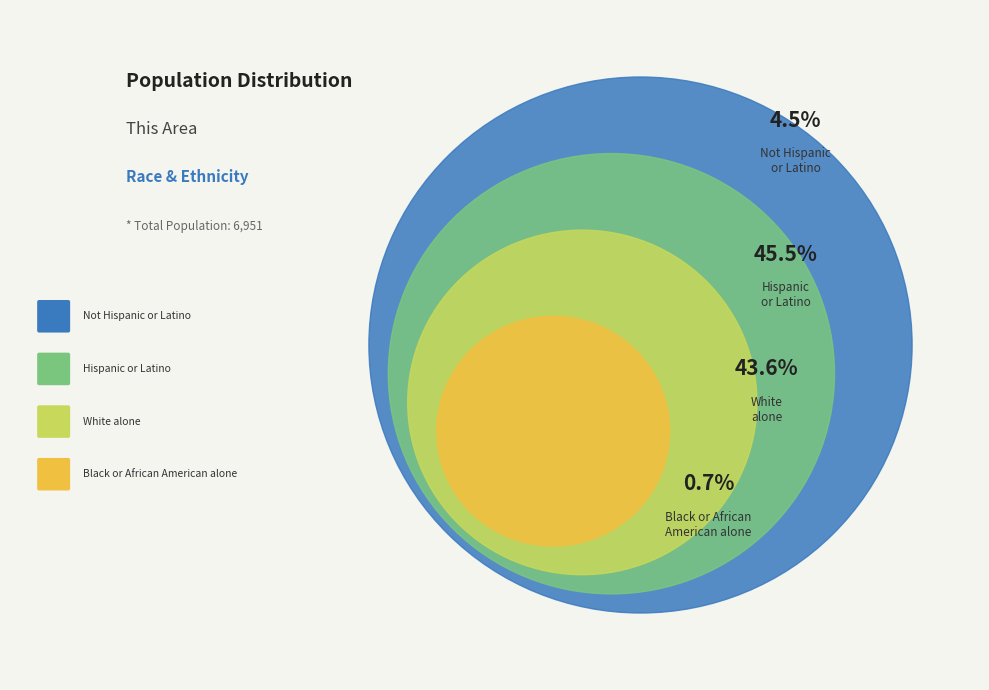

To the nearest percent, what is the difference between the largest and smallest slice percentages?

45%